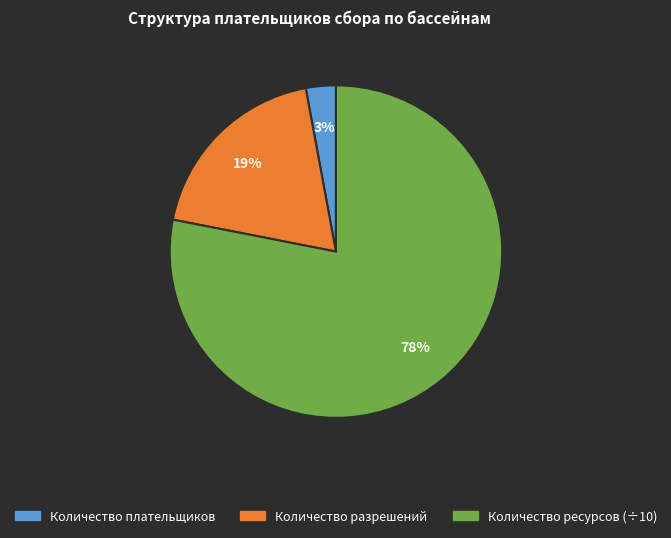

To the nearest percent, what is the average slice percentage?

33%